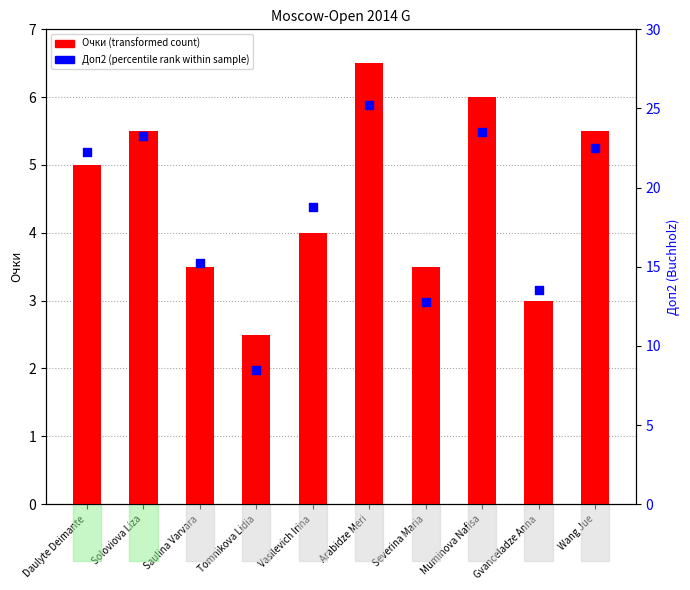

Is the value of Доп2 (percentile rank) at Arabidze Meri greater than the value of Очки (transformed count) at Wang Jue?

Yes